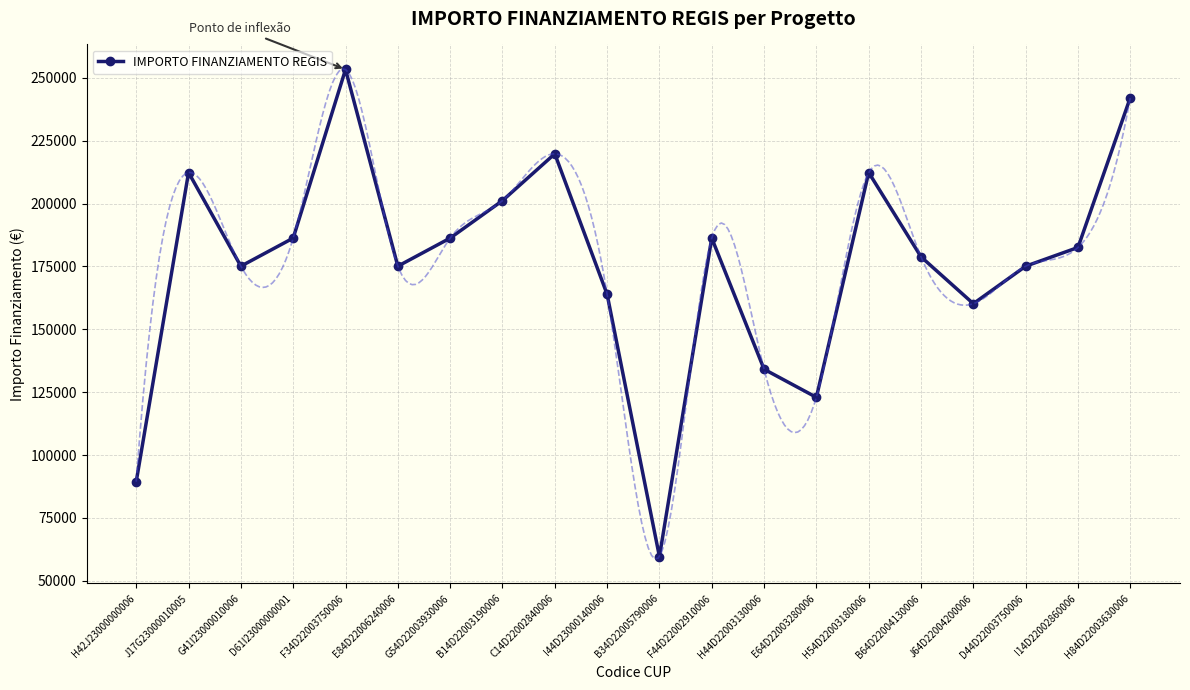

How many lines are shown in the chart?

1